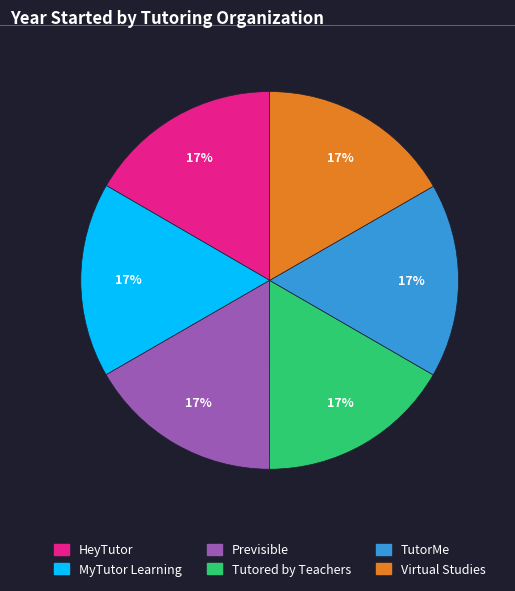

To the nearest percent, what percentage of the pie is Tutored by Teachers?

17%